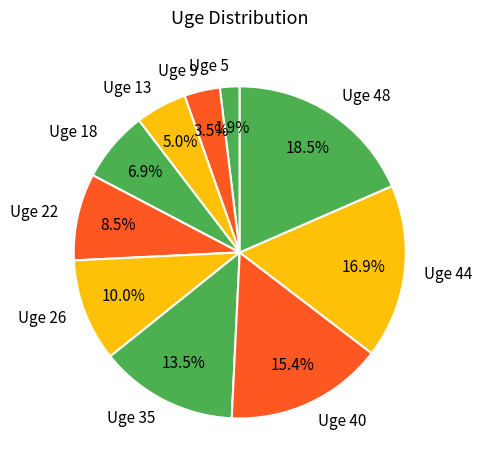

How much of the chart is everything except Uge 44?

83.1%